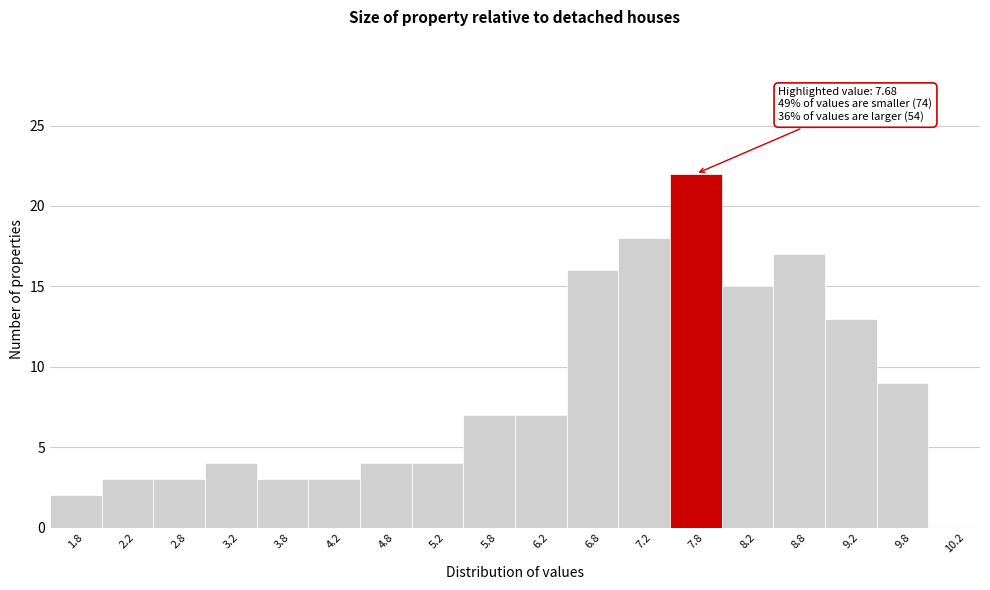

Which range on the x-axis has the tallest bar?

7.5 to 8.0